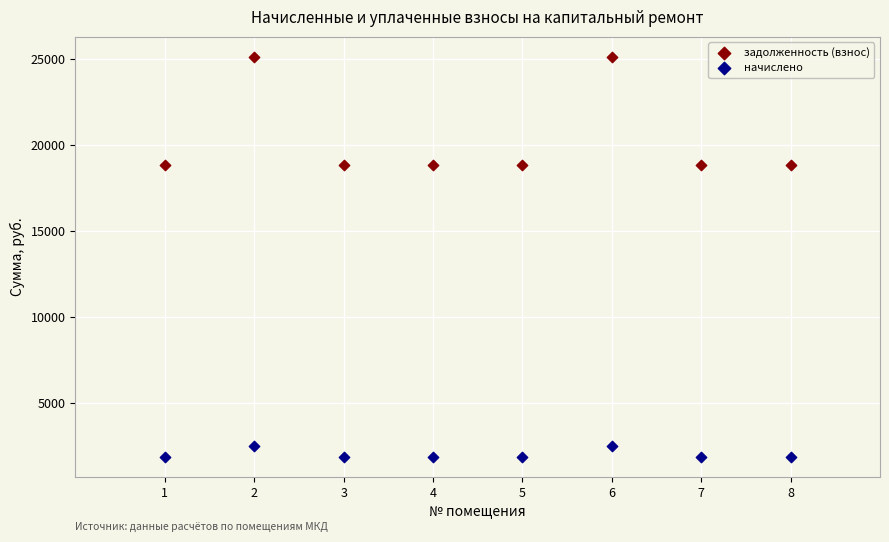

Which series has the largest Y range (max minus min)?

задолженность (взнос)